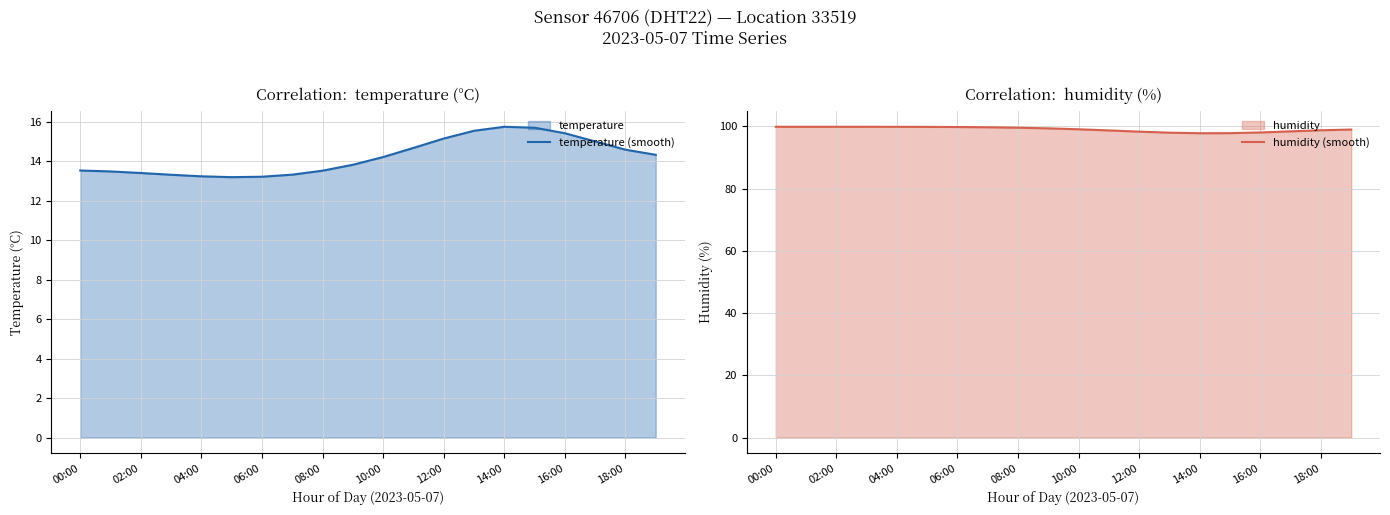

True or false: temperature (smooth) and humidity (smooth) intersect in this chart.

False